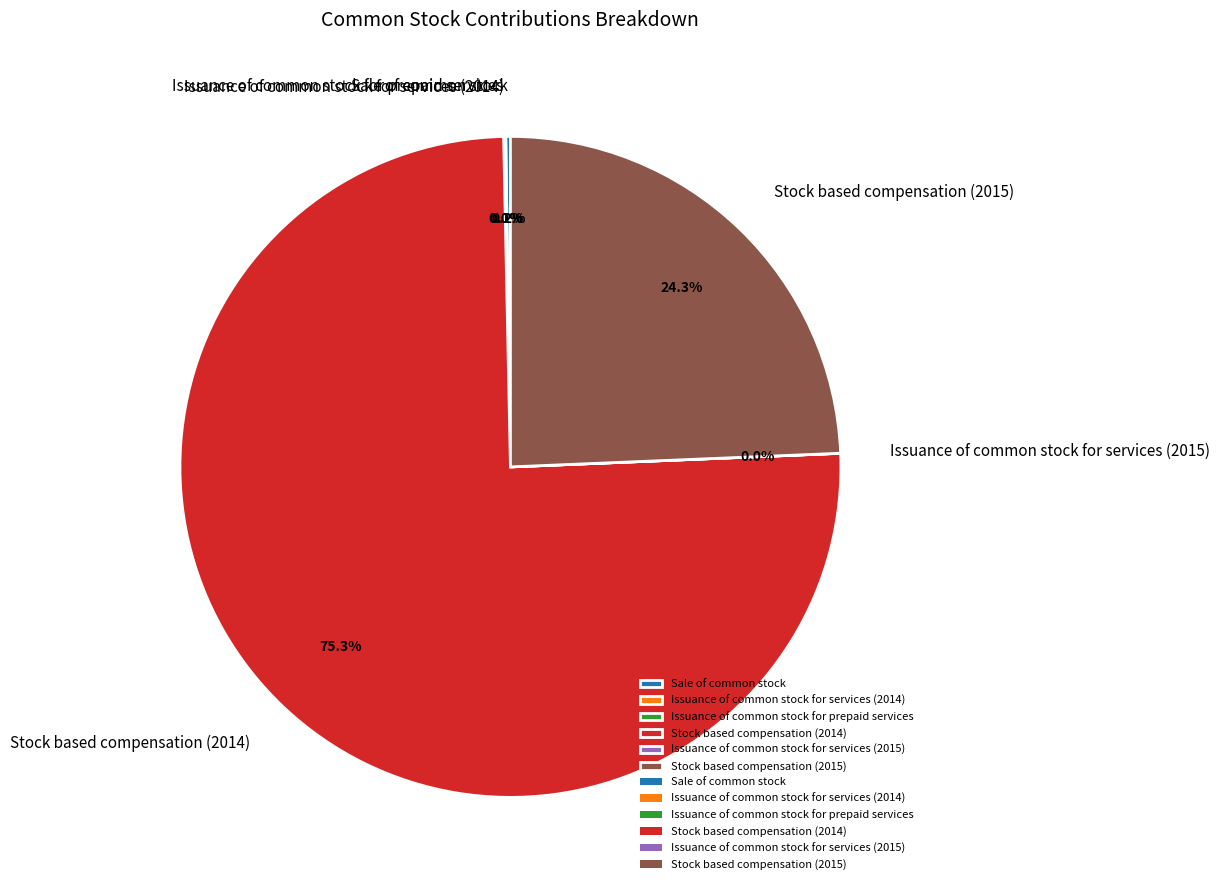

To the nearest percent, what is the average slice percentage?

17%